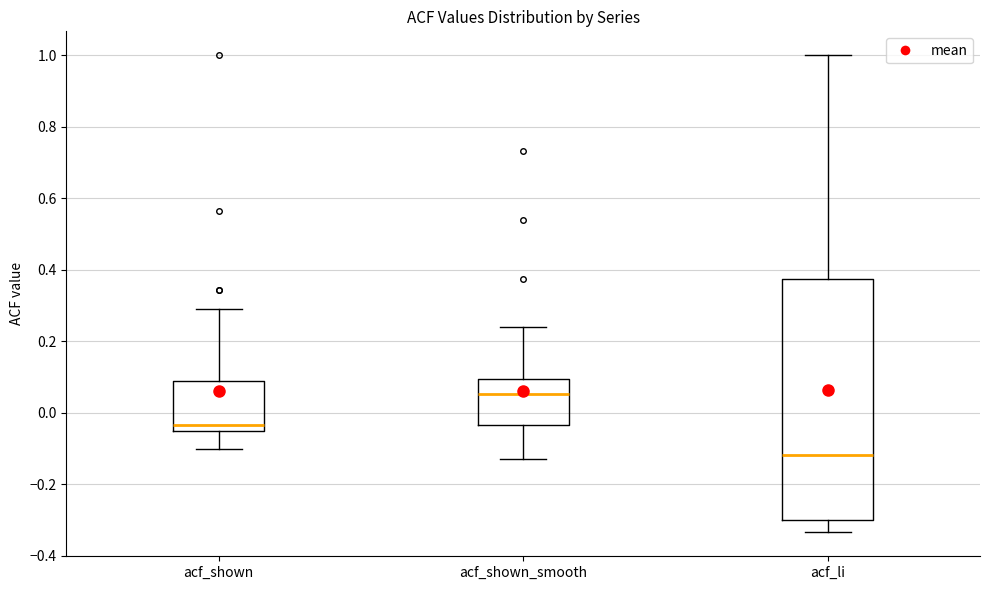

Where is the upper edge of the box for acf_shown_smooth on the y-axis? The values are not printed on the chart, so give them approximately, as read against the axis.

0.10